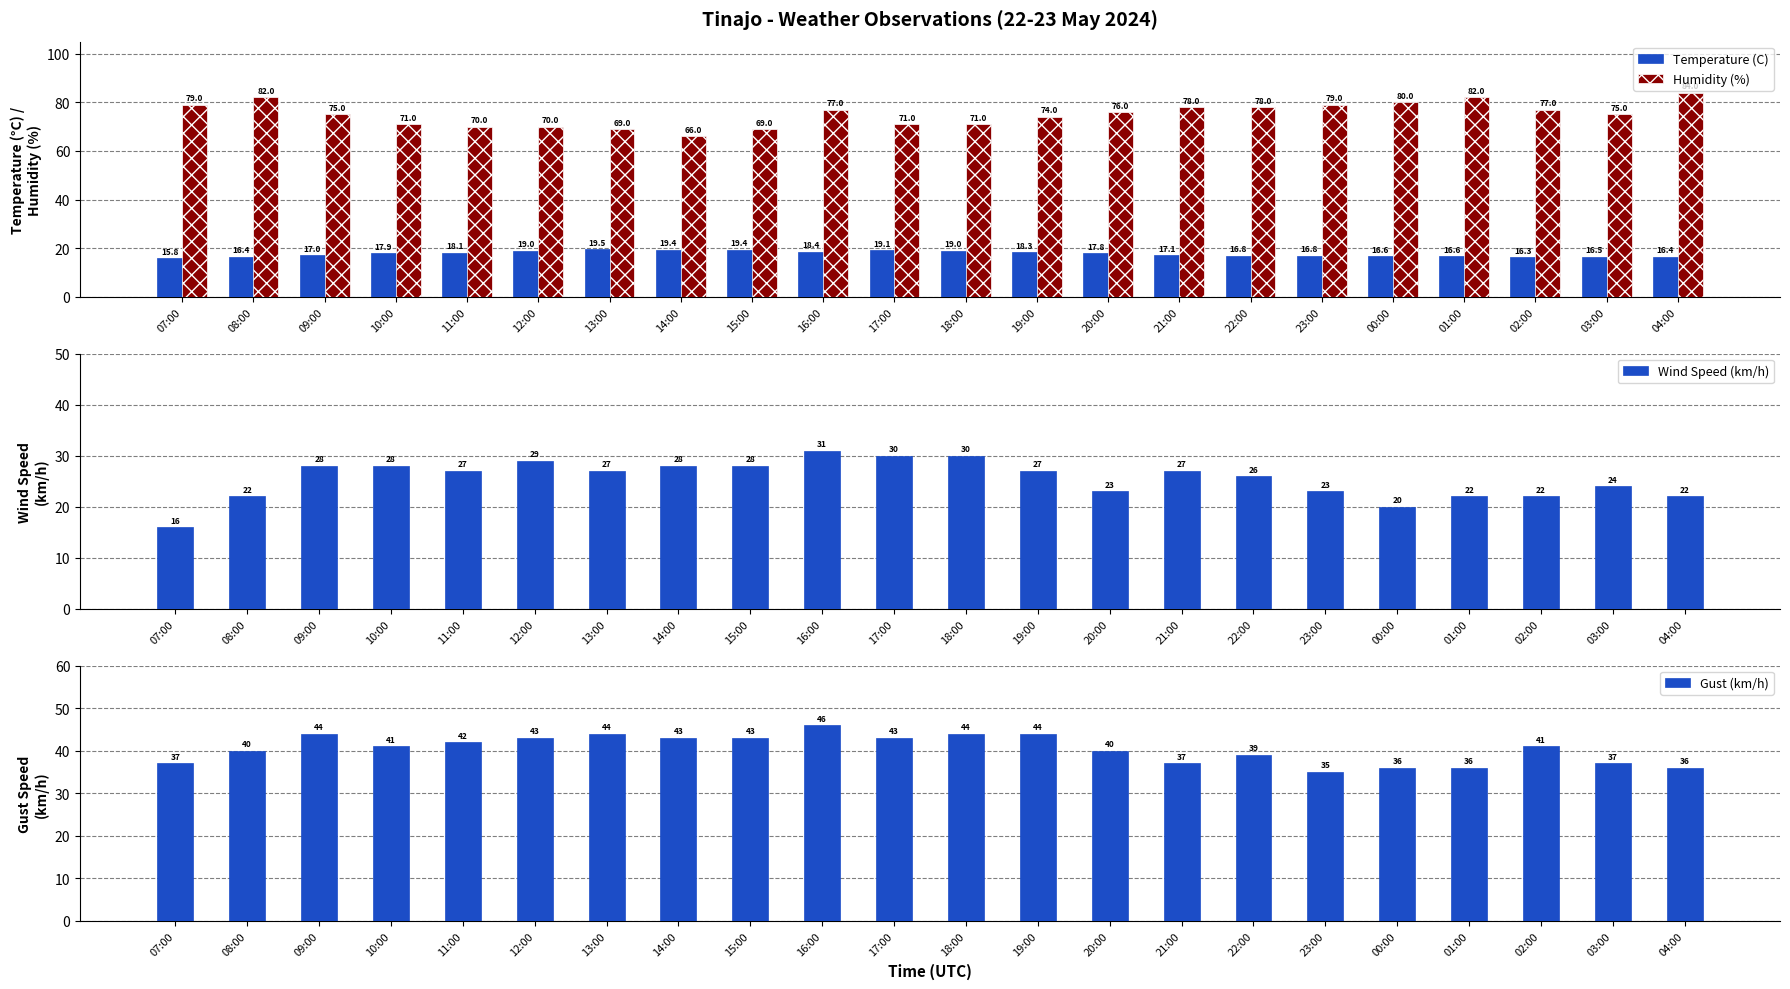

What is the sum of all Humidity (%) values?

1653.0